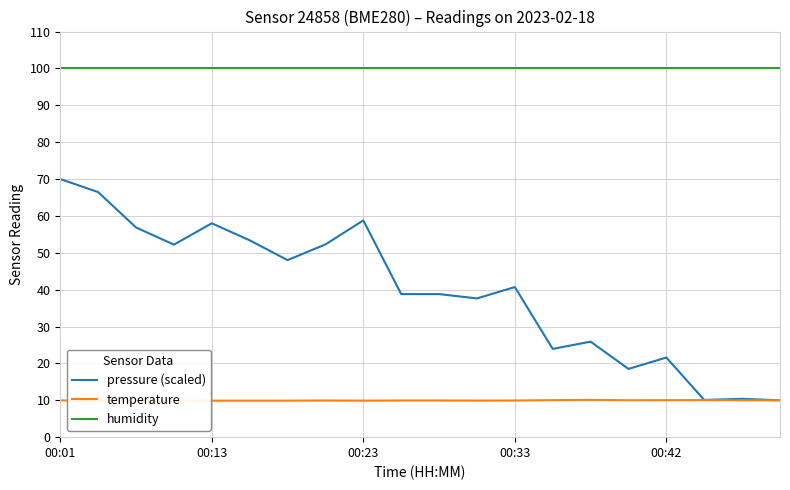

At which label does pressure (scaled) reach its peak?

00:01